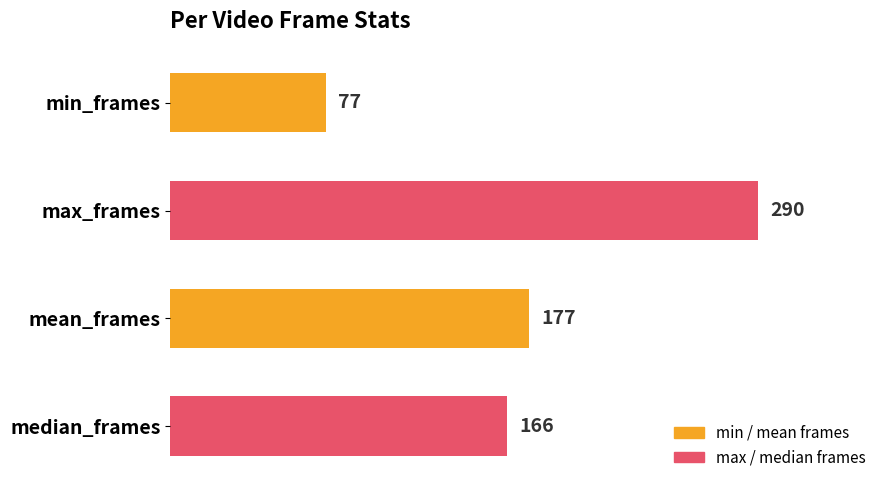

Rank the categories by value from lowest to highest.

min_frames, median_frames, mean_frames, max_frames